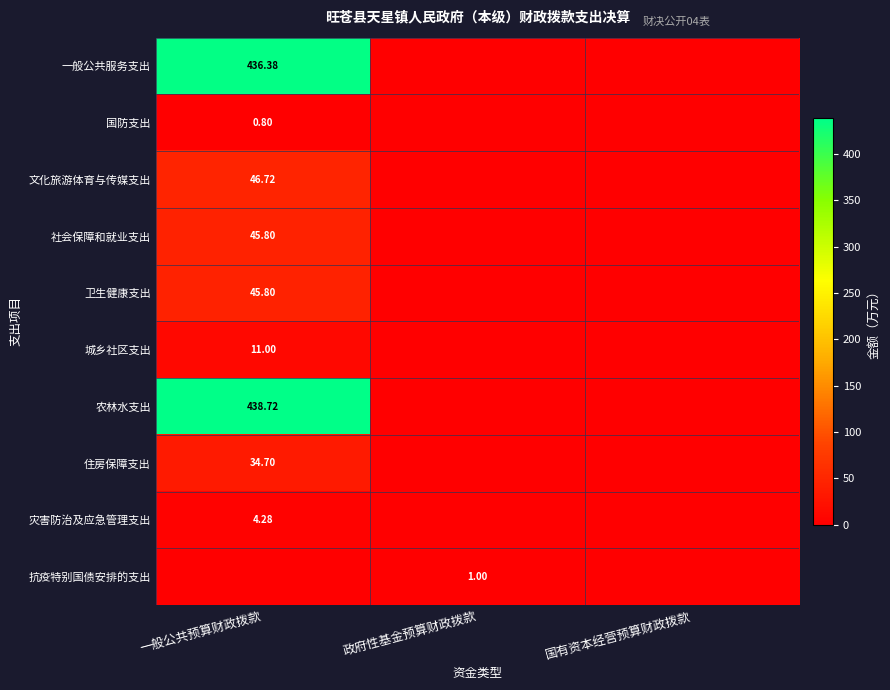

Is it true that 农林水支出 equals -303.7 at 国有资本经营预算财政拨款?

False